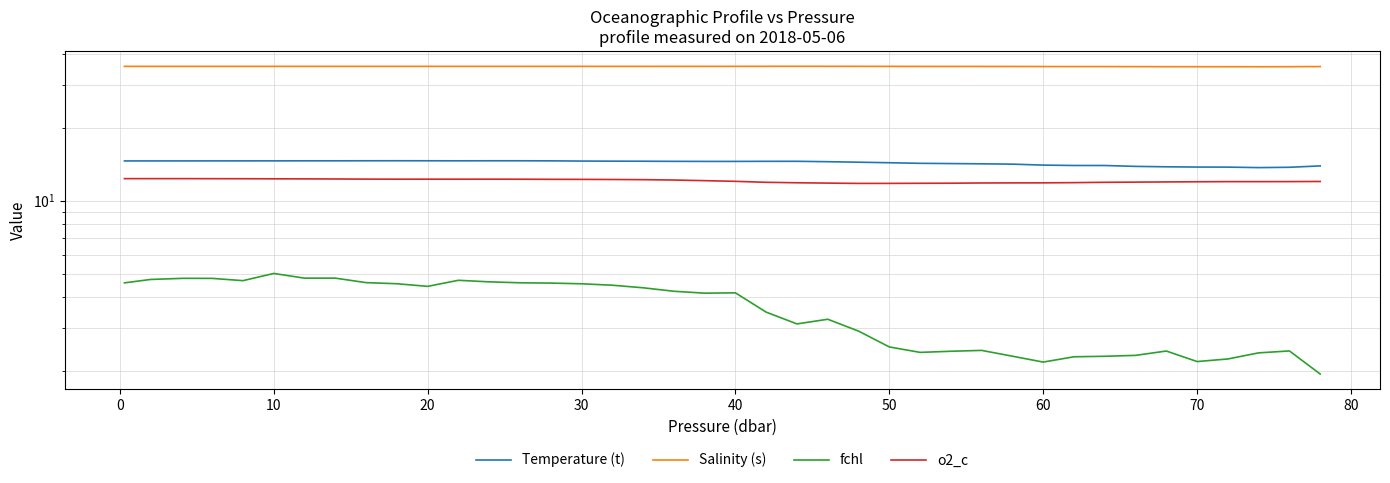

What are all the series names shown in the legend?

Temperature (t), Salinity (s), fchl, o2_c